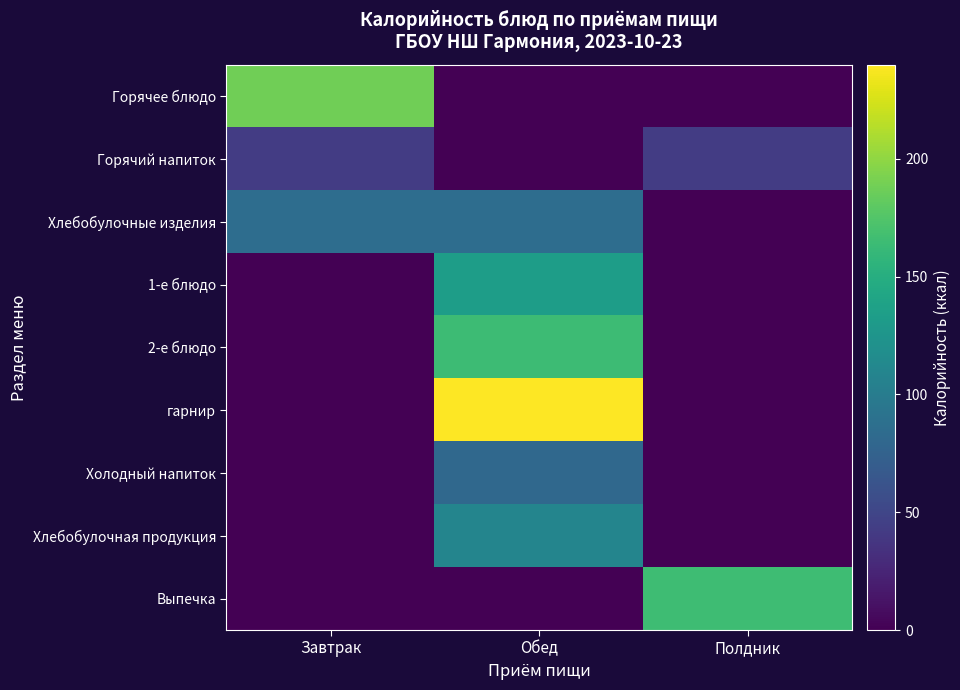

How many distinct data groups are displayed?

9